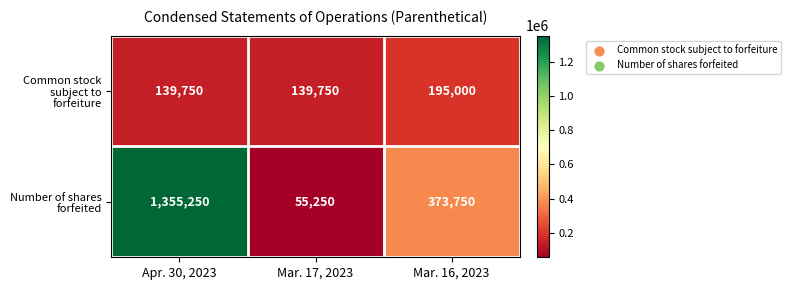

What is the spread (max minus min) of values at Apr. 30, 2023?

1215500